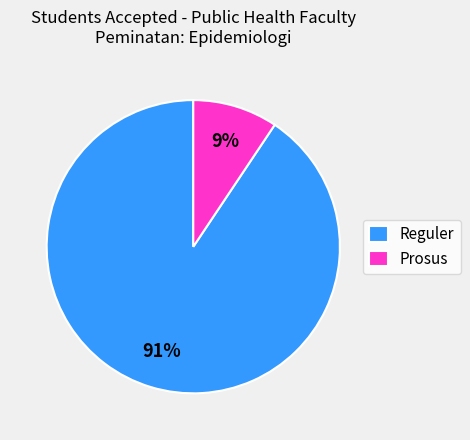

To the nearest percent, what percentage of the pie is Reguler?

91%